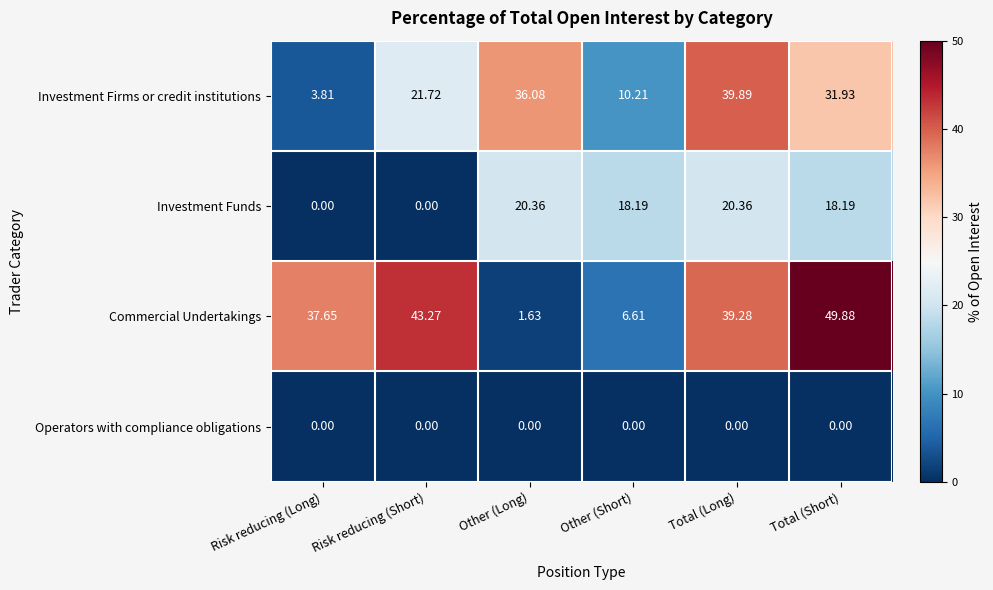

At which label does Investment Firms or credit institutions first exceed 31?

Other (Long)